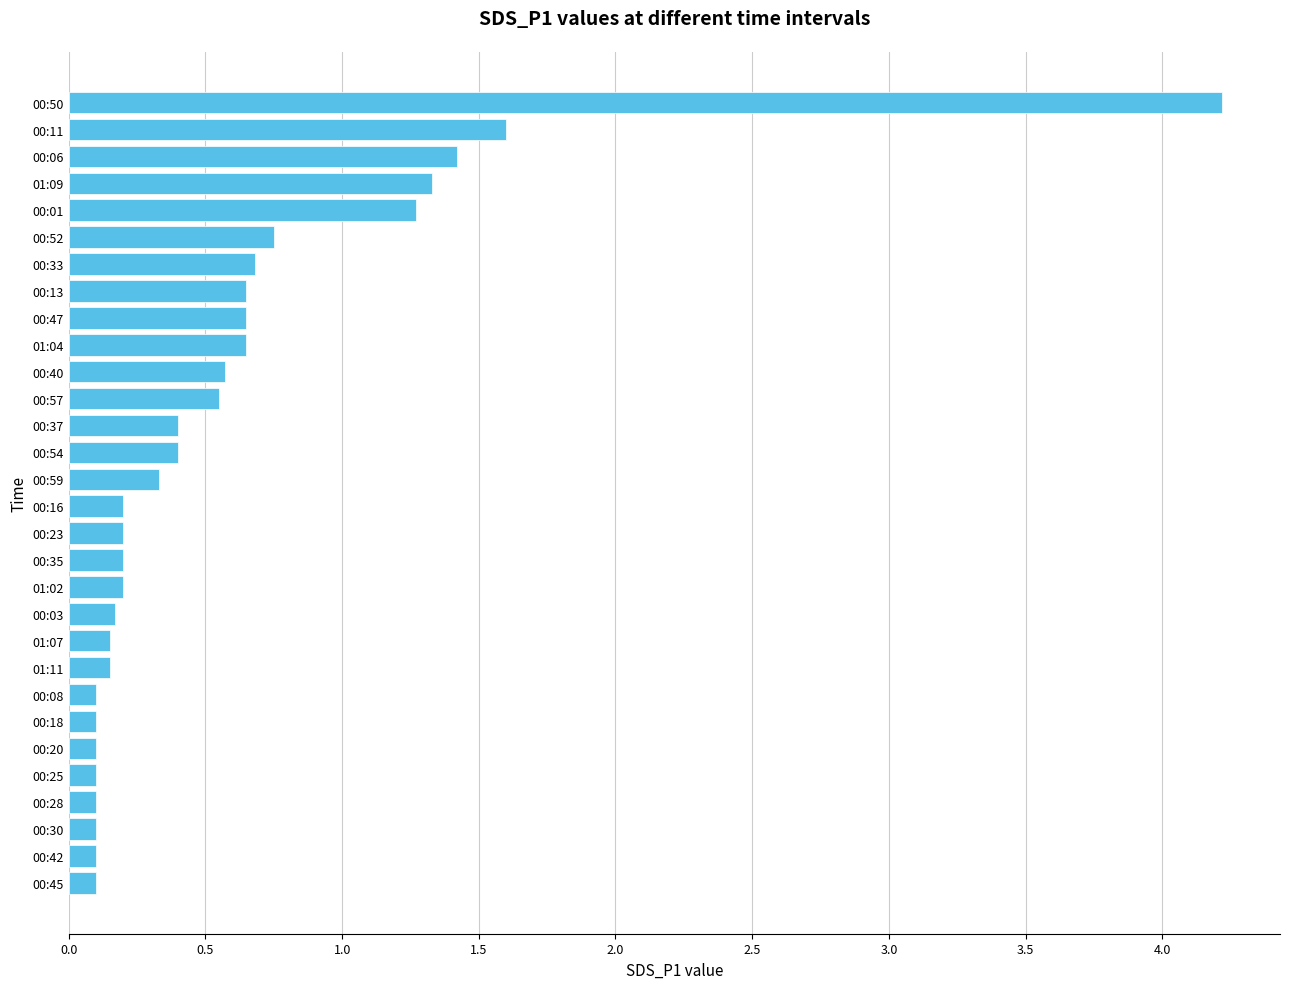

What is the difference between the maximum and minimum values?

4.1